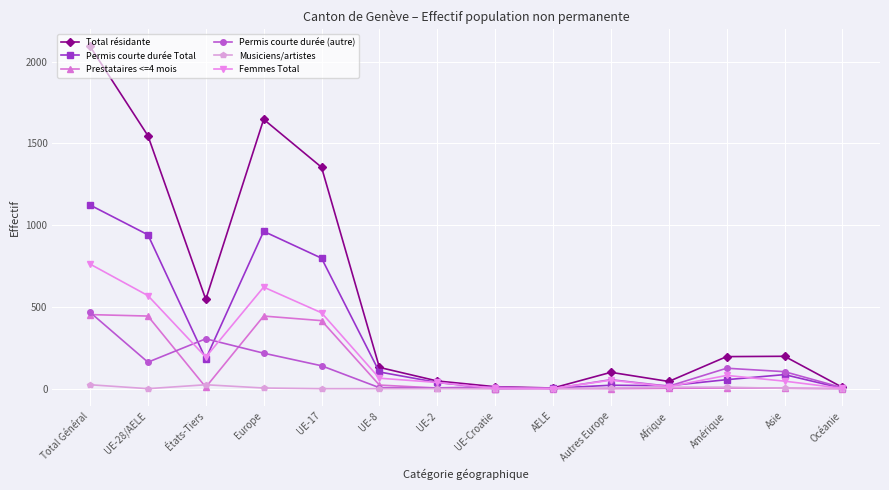

At how many categories does at least one series exceed 1516?

3